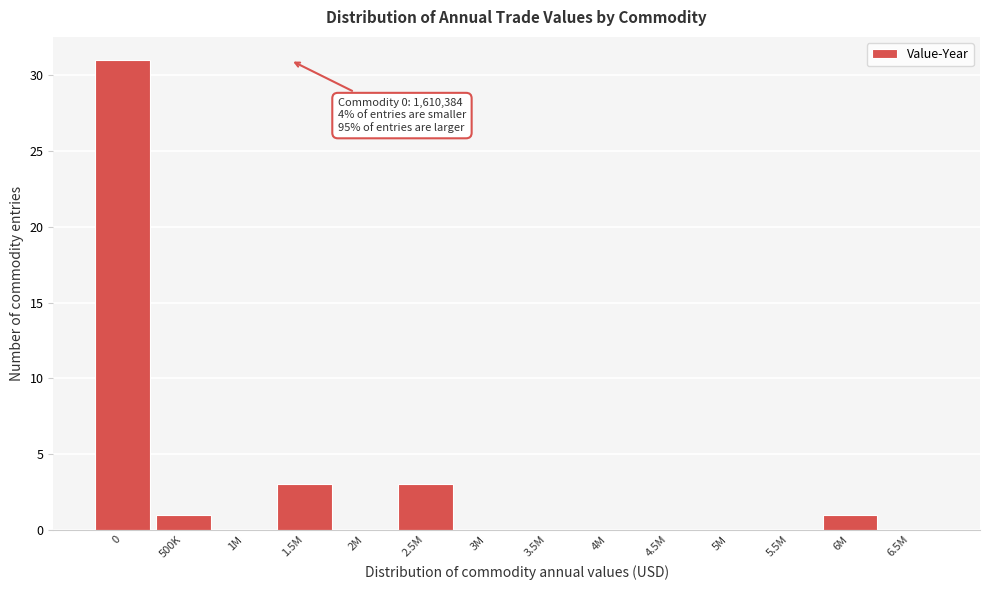

Reading left to right, list all the values displayed in this chart.

0=31	500K=1	1M=0	1.5M=3	2M=0	2.5M=3	3M=0	3.5M=0	4M=0	4.5M=0	5M=0	5.5M=0	6M=1	6.5M=0